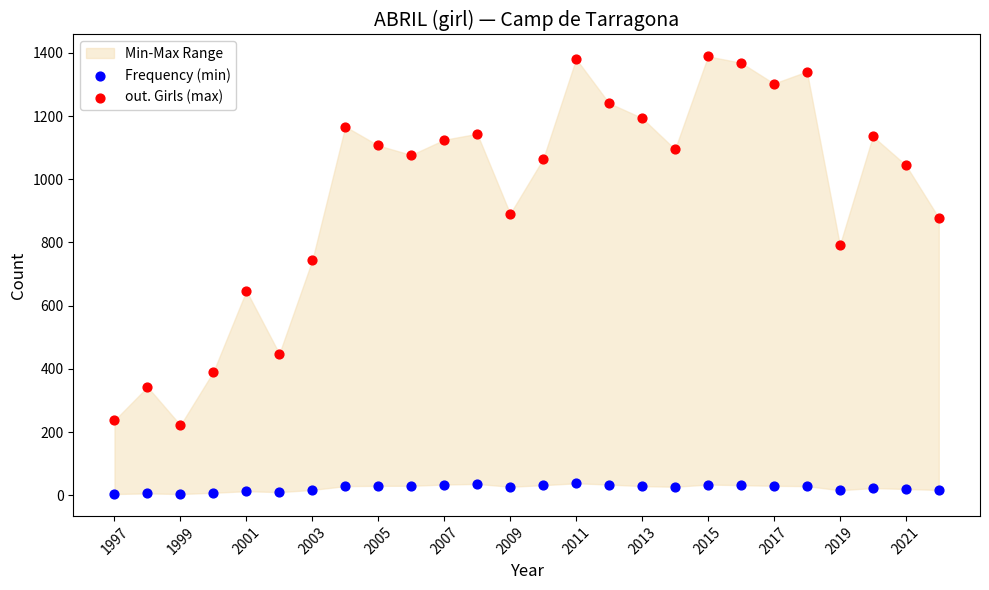

What is the X range (max minus min) for the scatter plot?

25